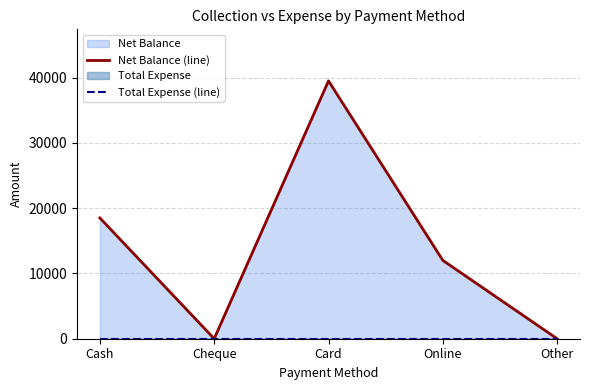

At which label does Total Expense (line) reach its minimum?

Cash